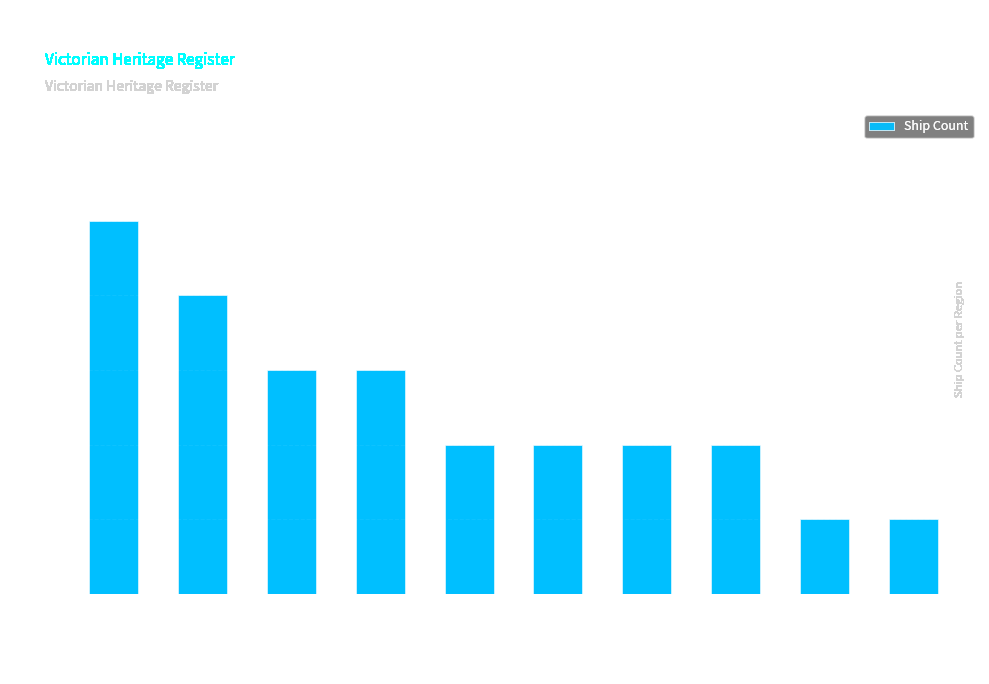

Which has a higher value, Port Phillip or Lakes Entrance?

Port Phillip